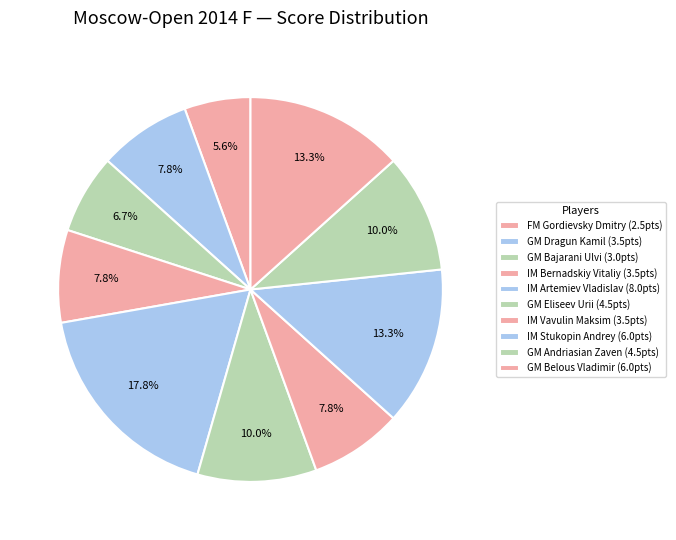

To the nearest percent, what percentage of the pie is GM Bajarani Ulvi?

7%